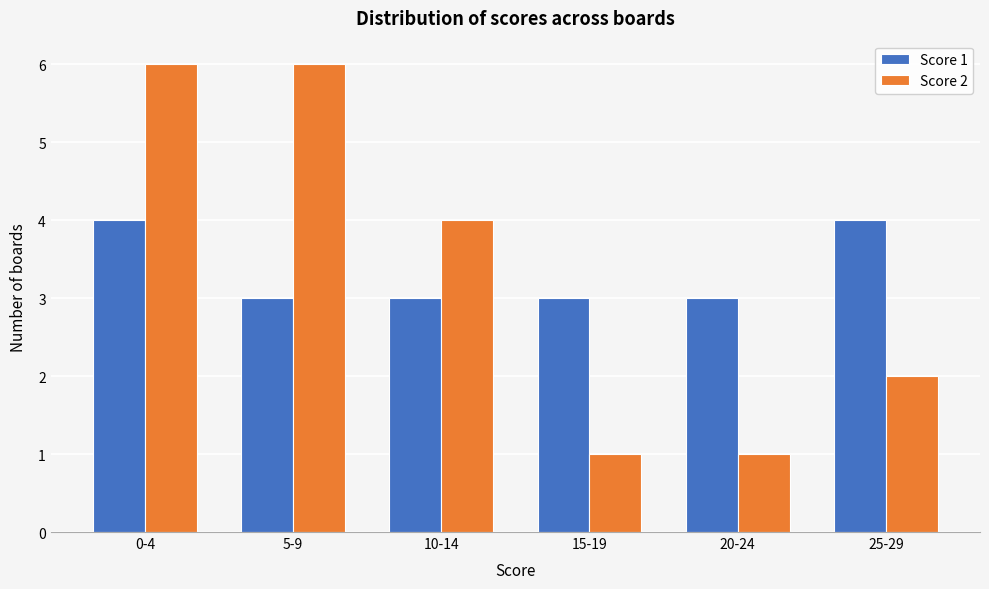

Reading left to right, what are all the values shown in this chart?

Score 1: 4	3	3	3	3	4
Score 2: 6	6	4	1	1	2